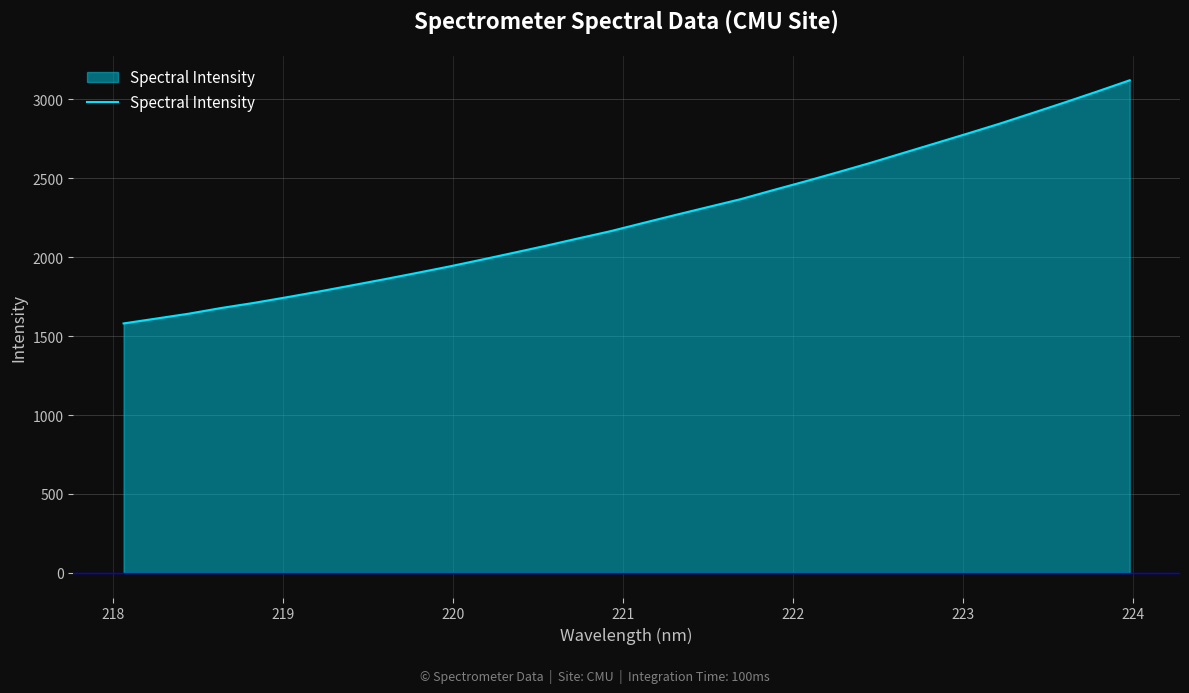

What is the smallest value displayed?

1580.6